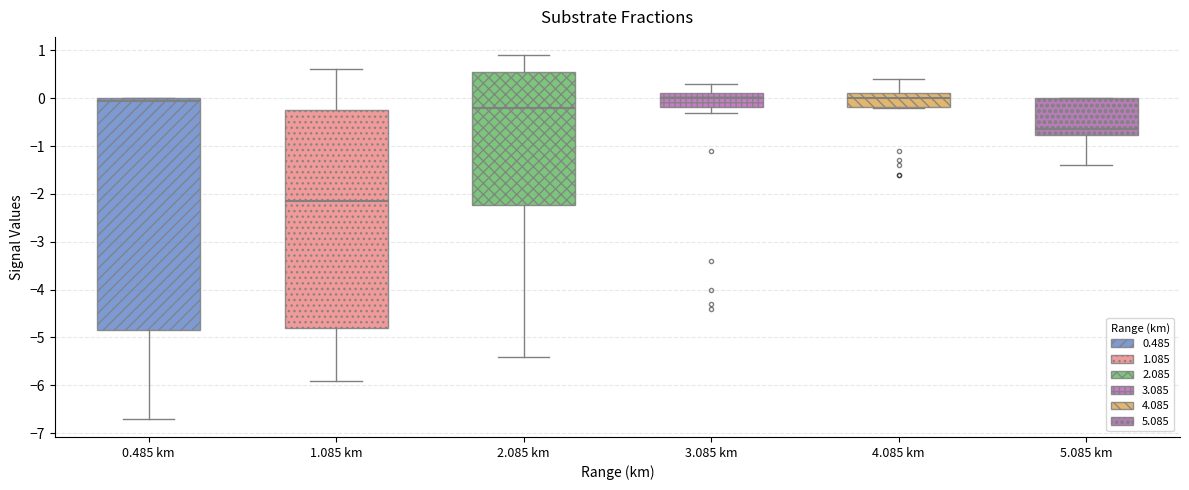

Which box has the lowest median line?

1.085 km